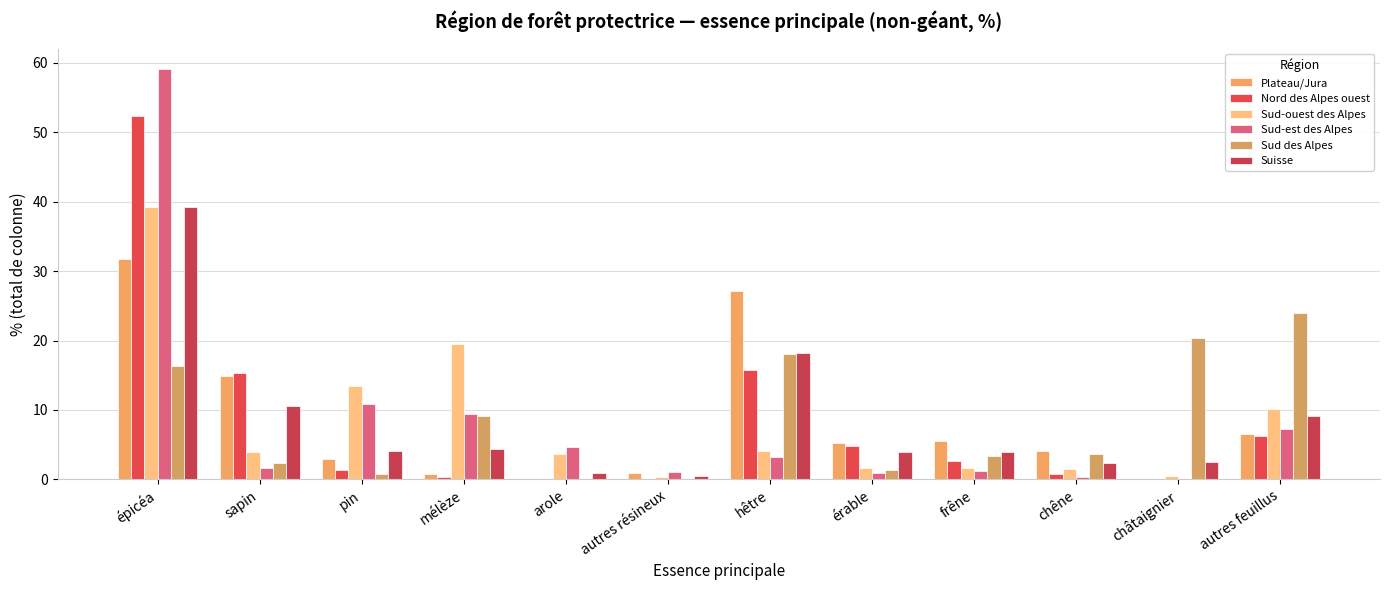

Count the number of data series in this chart.

6